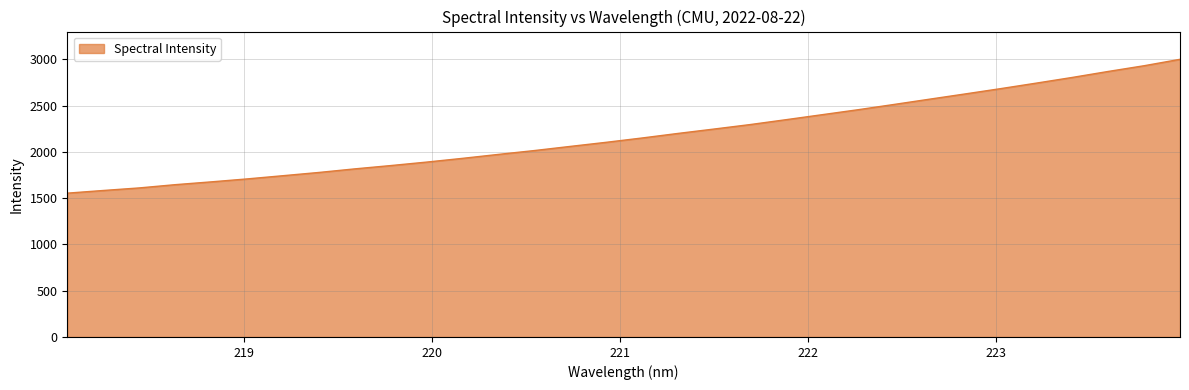

What is the smallest value displayed?

1553.6